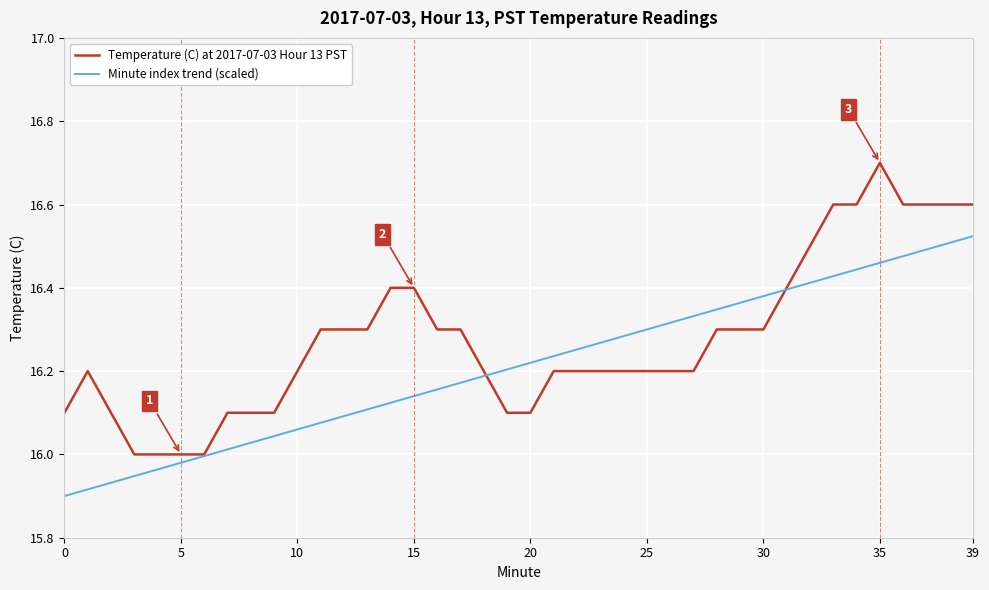

List the series in order of their overall mean, highest first.

Temperature (C) at 2017-07-03 Hour 13 PST, Minute index trend (scaled)